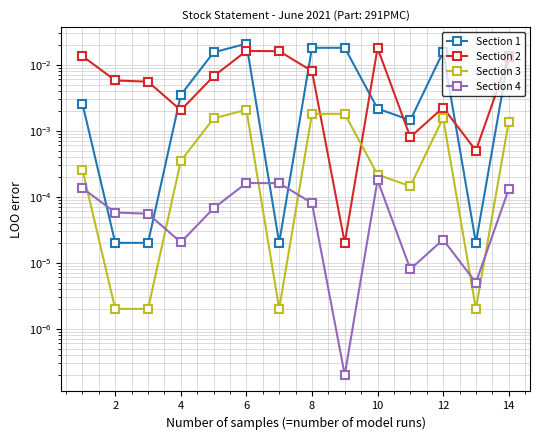

What are all the series names shown in the legend?

Section 1, Section 2, Section 3, Section 4